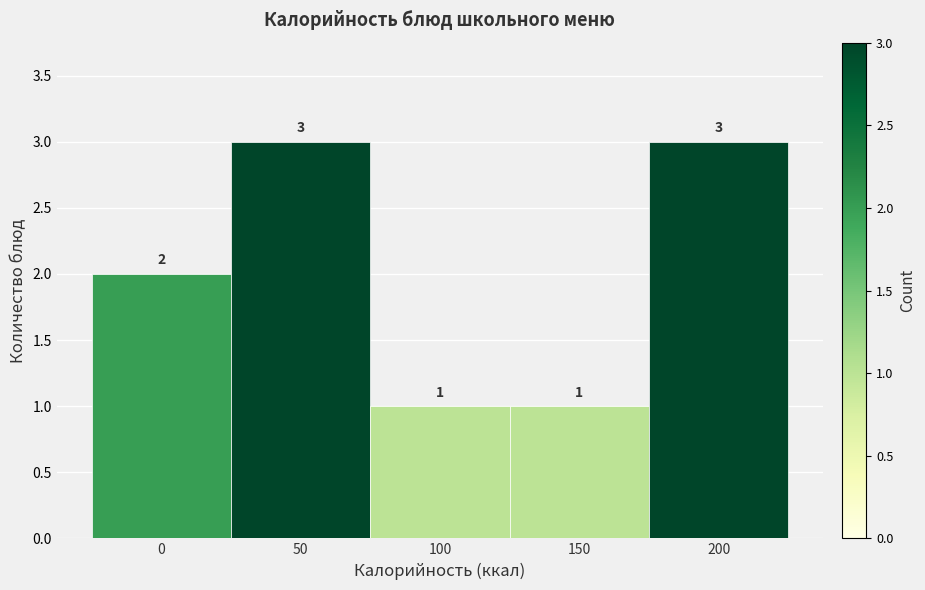

Reading left to right, extract all data points from this chart.

2	3	1	1	3